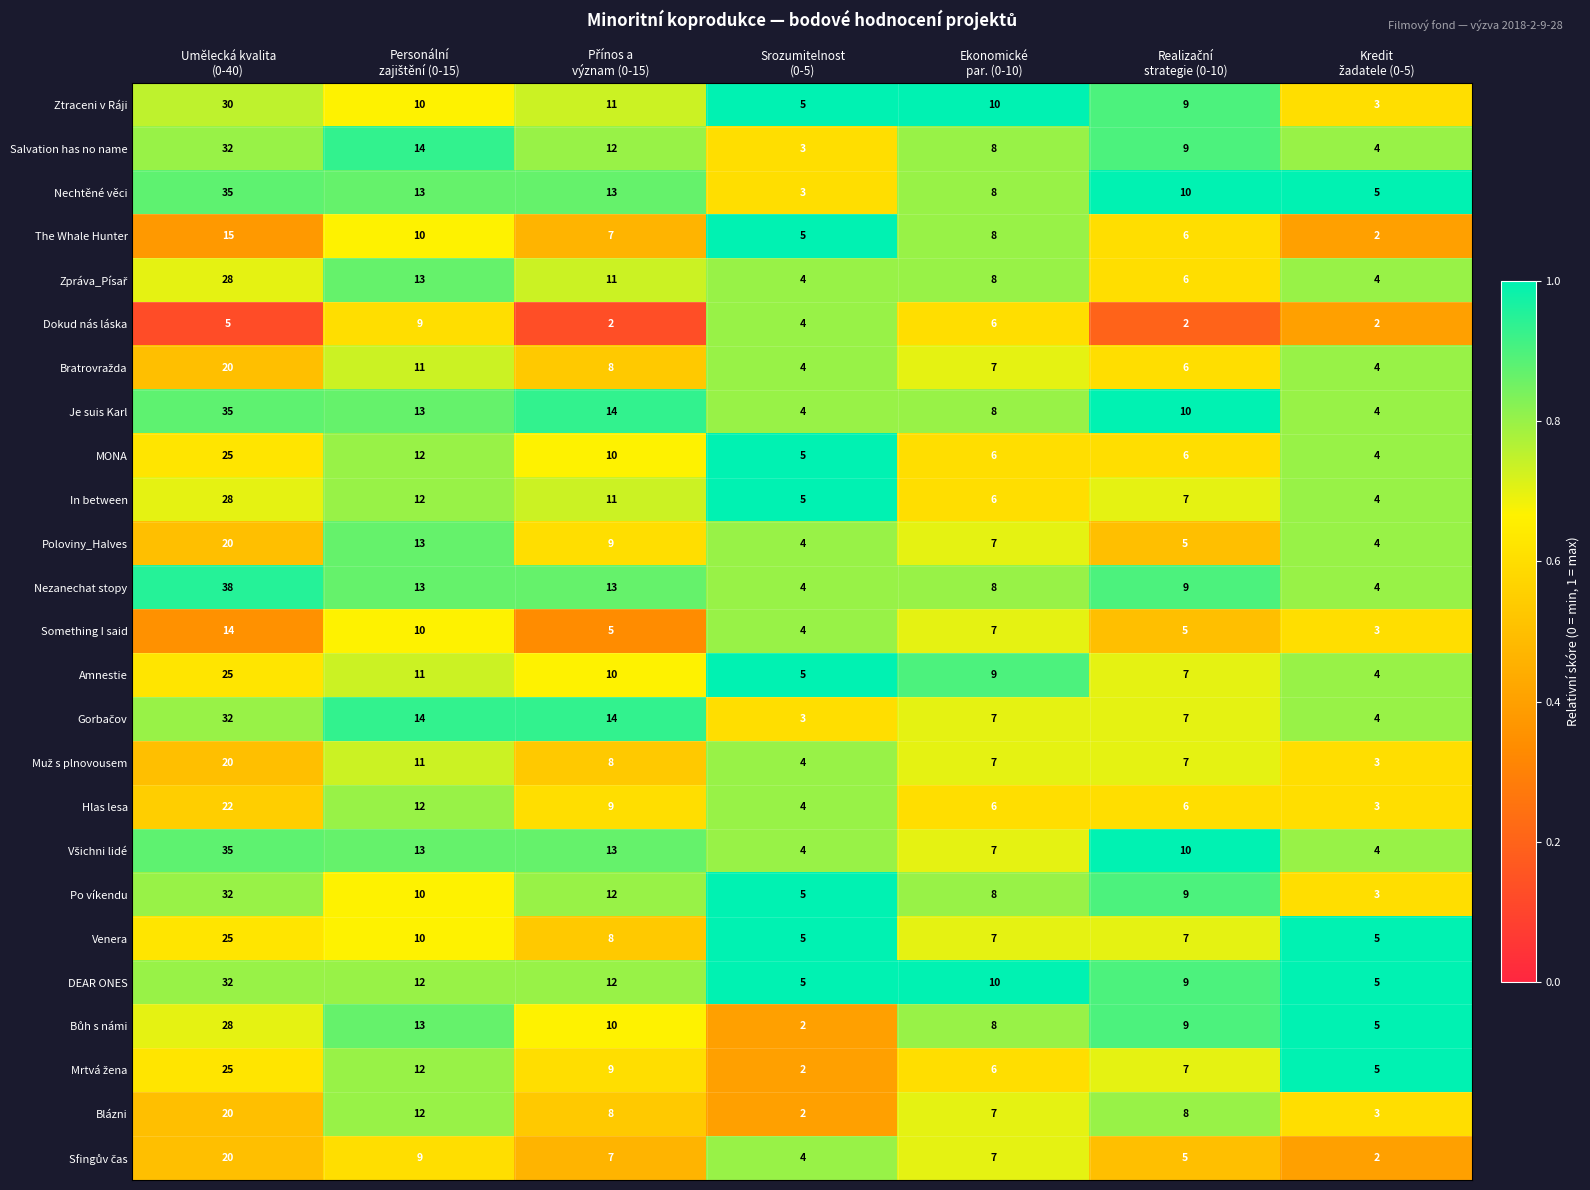

What is the sum of all Je suis Karl values?

88